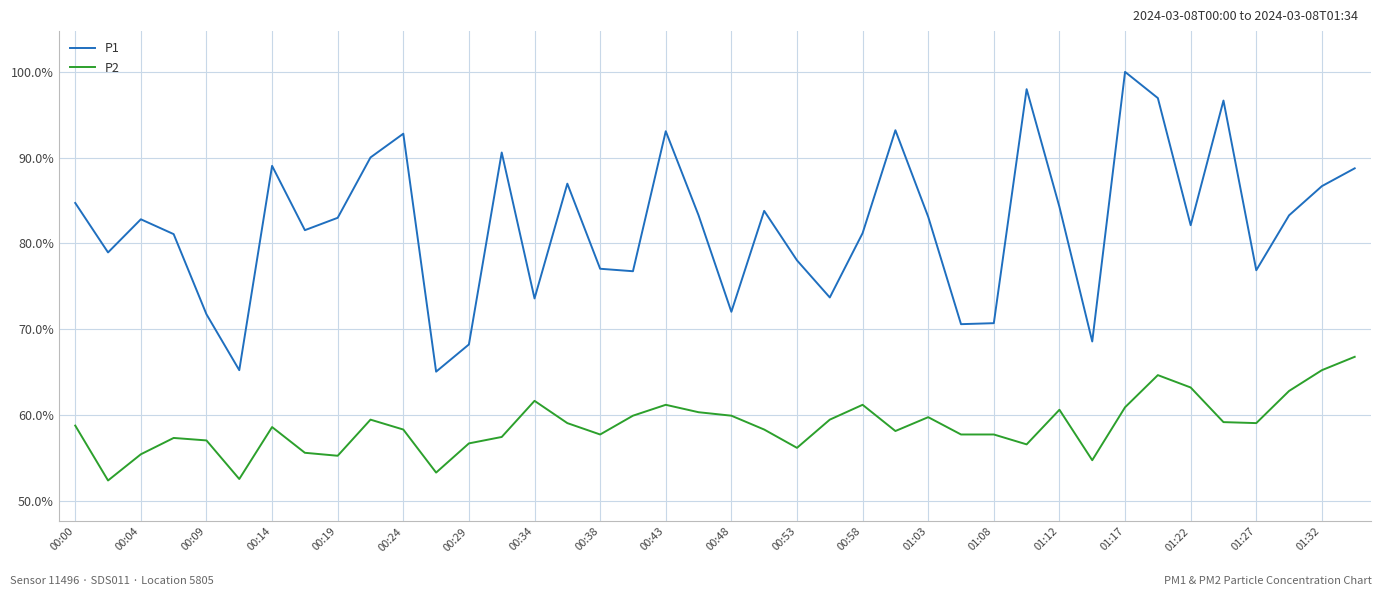

What are all the series names shown in the legend?

P1, P2